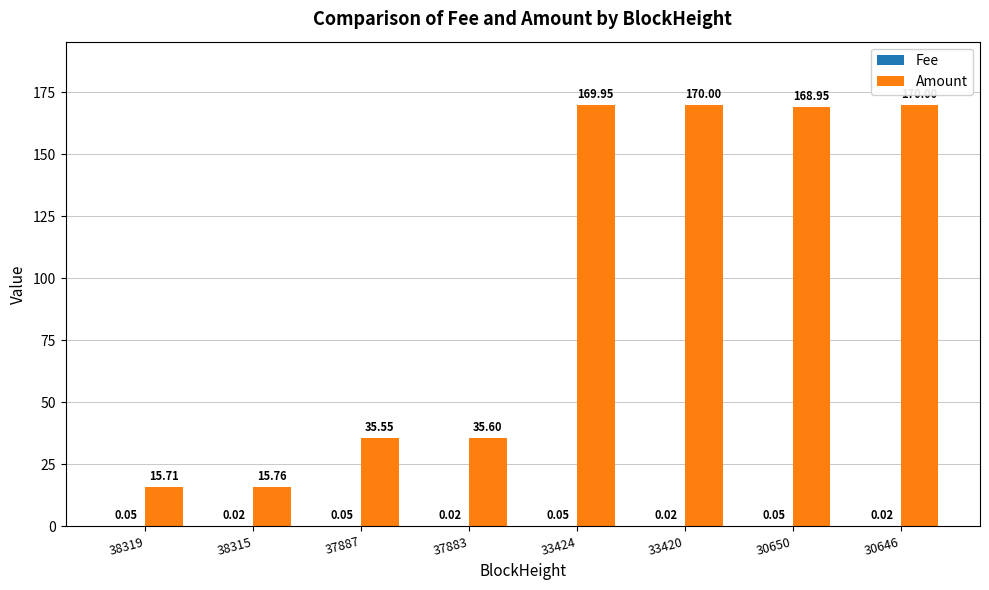

What is the sum of all Amount values?

781.5